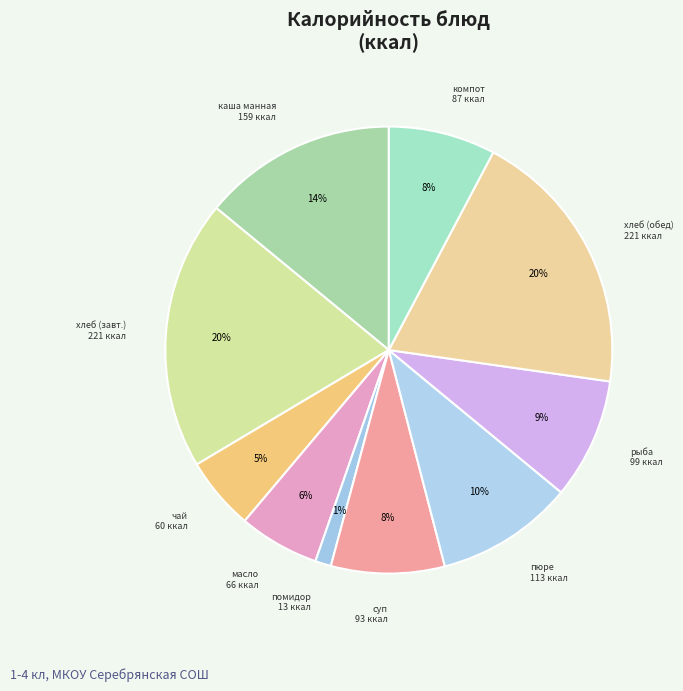

Which category has the smallest portion of the pie?

помидор